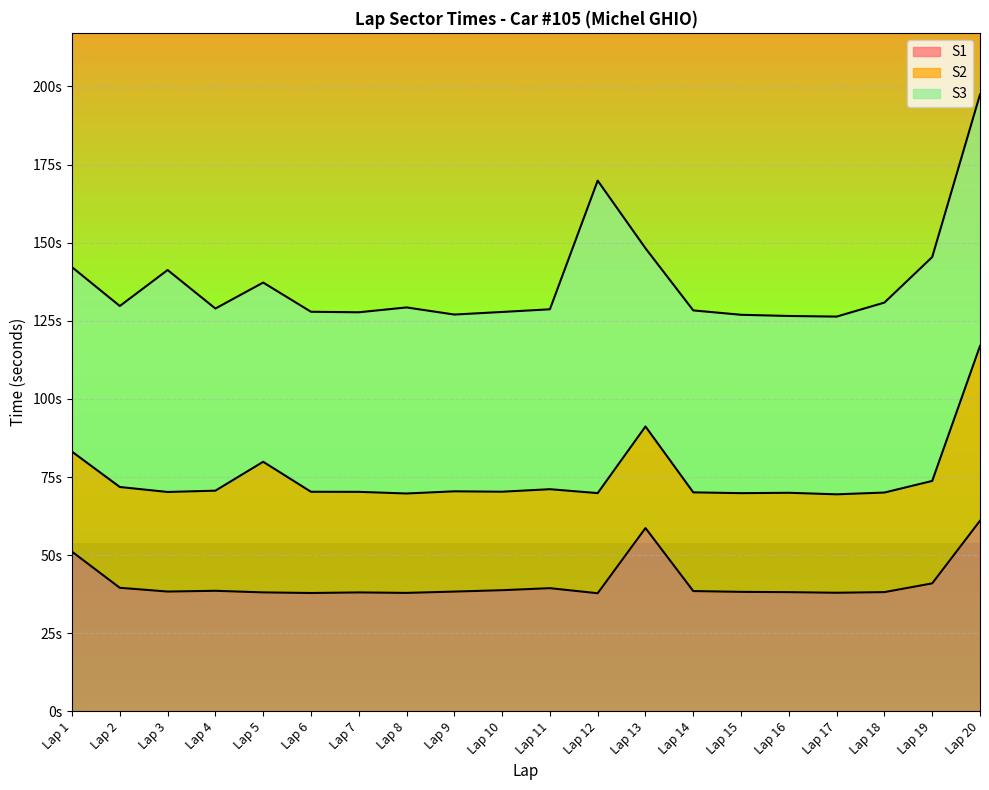

Between which two adjacent categories do S1 and S3 first intersect?

Lap 12 and Lap 13